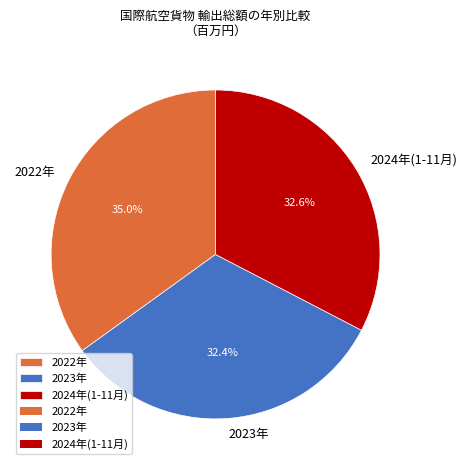

What is the ratio of the value at 2024年(1-11月) to the value at 2023年?

1.0